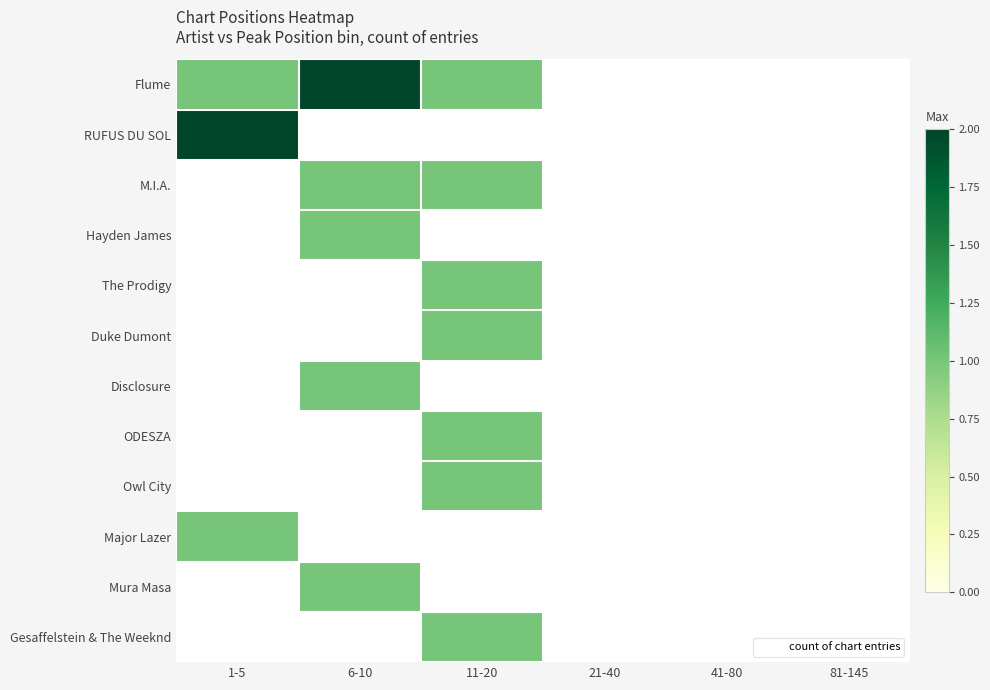

Count the number of categories in the chart.

6